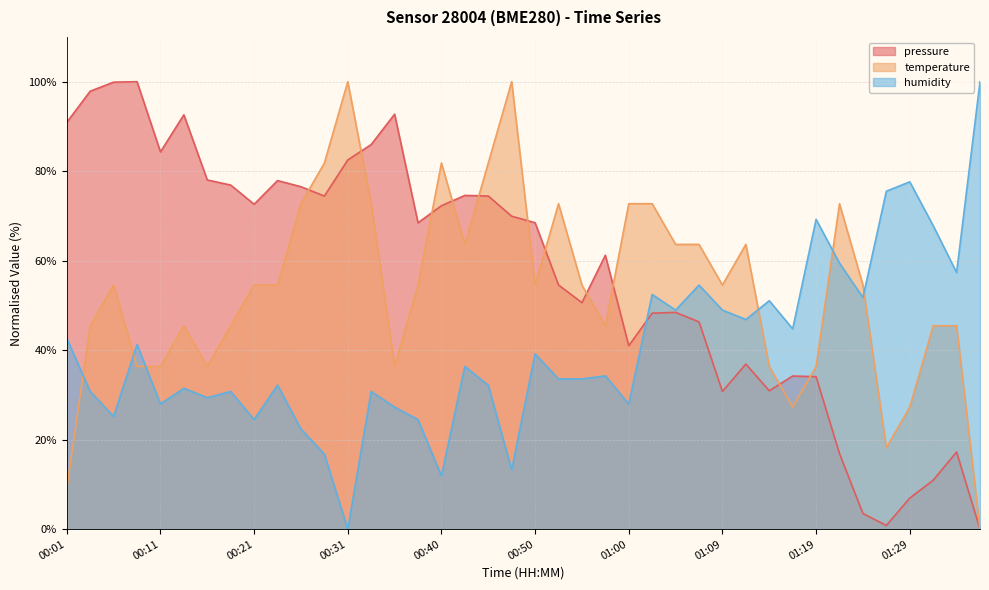

At how many categories does at least one series exceed 37?

40